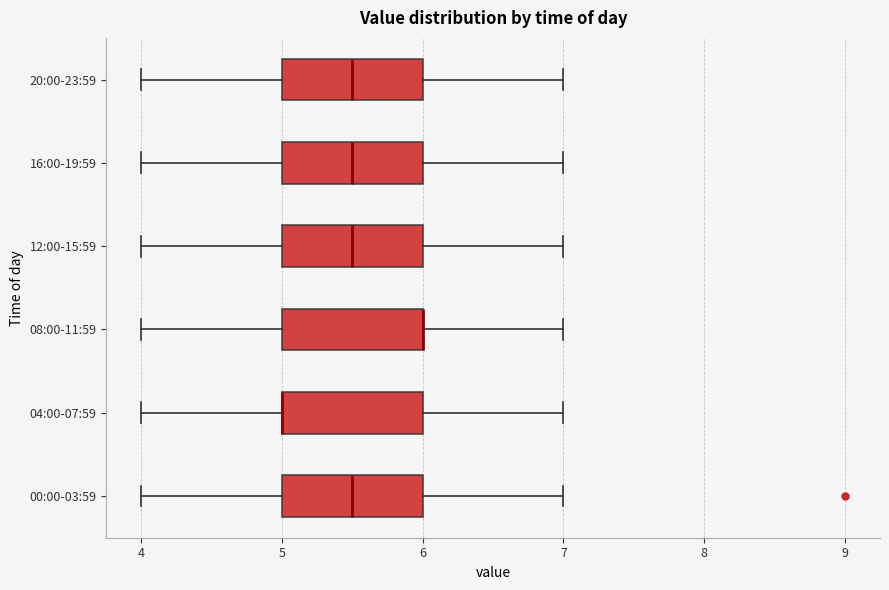

Reading bottom to top, read every box against the x-axis: the position of its median line, the range the box covers, and the ends of its whiskers. The values are not printed on the chart, so give them approximately, as read against the axis.

00:00-03:59: median 5.5, box 5.0 to 6.0, whiskers 4.0 to 7.0
04:00-07:59: median 5.0 (drawn on the box's left edge), box 5.0 to 6.0, whiskers 4.0 to 7.0
08:00-11:59: median 6.0 (drawn on the box's right edge), box 5.0 to 6.0, whiskers 4.0 to 7.0
12:00-15:59: median 5.5, box 5.0 to 6.0, whiskers 4.0 to 7.0
16:00-19:59: median 5.5, box 5.0 to 6.0, whiskers 4.0 to 7.0
20:00-23:59: median 5.5, box 5.0 to 6.0, whiskers 4.0 to 7.0